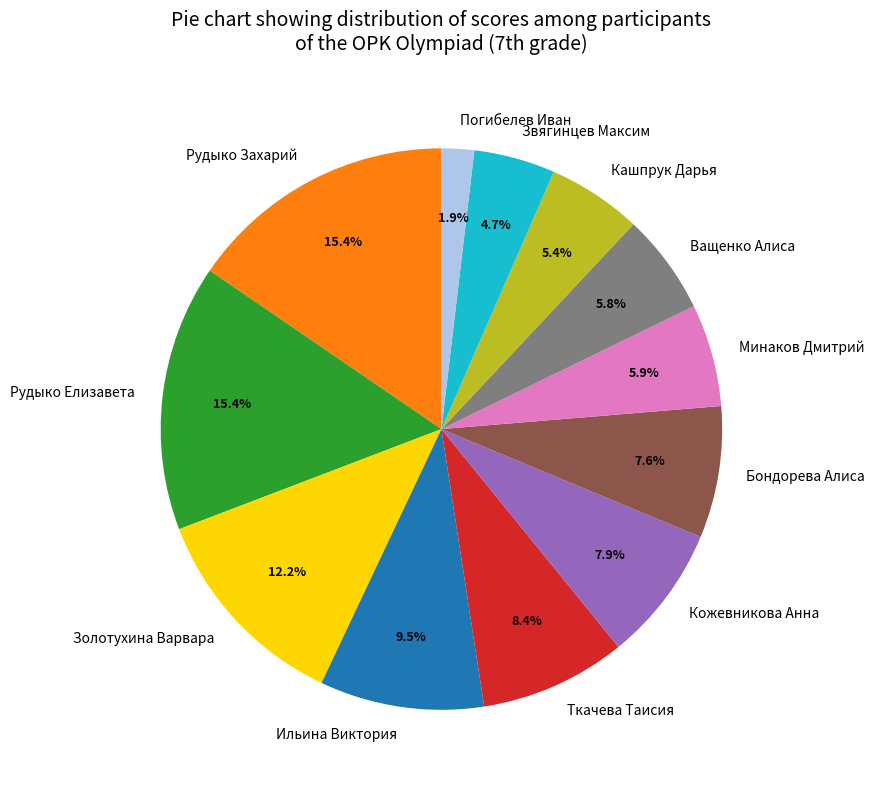

Is it true that Бондорева Алиса is 1% of the pie?

False